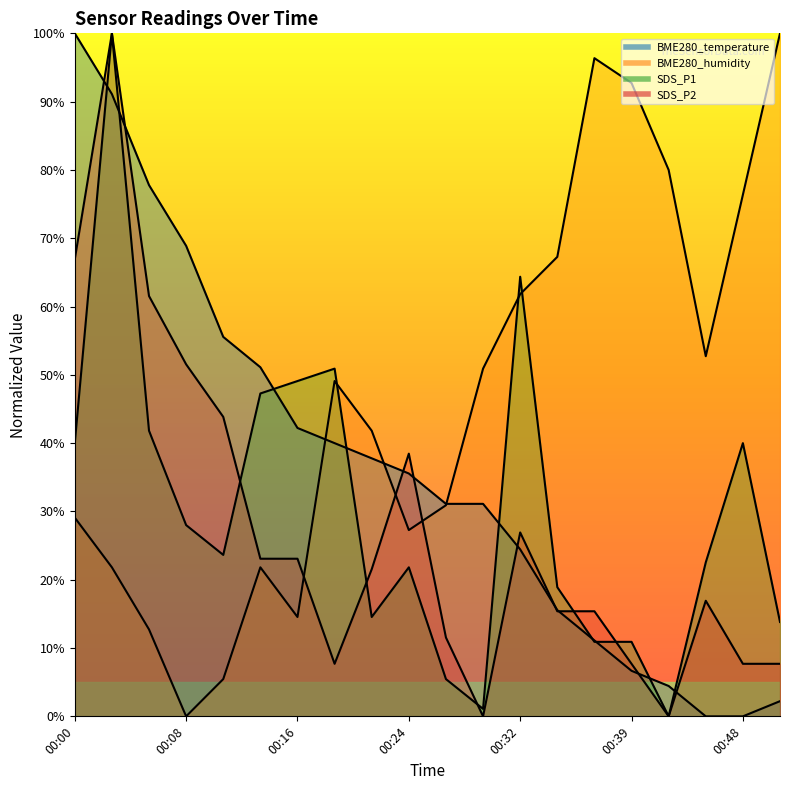

True or false: SDS_P2 has a value of 0.7 at 00:29.

False